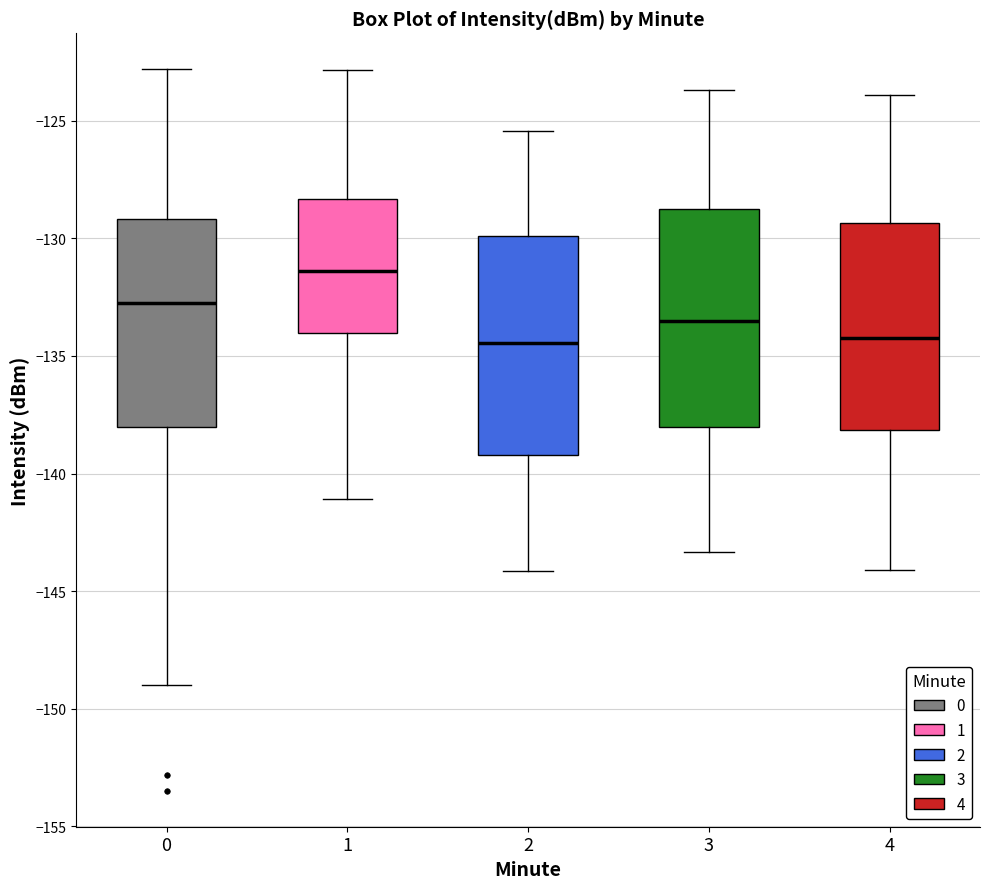

Reading left to right, read every box against the y-axis: the position of its median line, the range the box covers, and the ends of its whiskers. The values are not printed on the chart, so give them approximately, as read against the axis.

0: median -132.5, box -138.0 to -129.0, whiskers -149.0 to -123.0
1: median -131.5, box -134.0 to -128.5, whiskers -141.0 to -123.0
2: median -134.5, box -139.0 to -130.0, whiskers -144.0 to -125.5
3: median -133.5, box -138.0 to -129.0, whiskers -143.5 to -123.5
4: median -134.0, box -138.0 to -129.5, whiskers -144.0 to -124.0